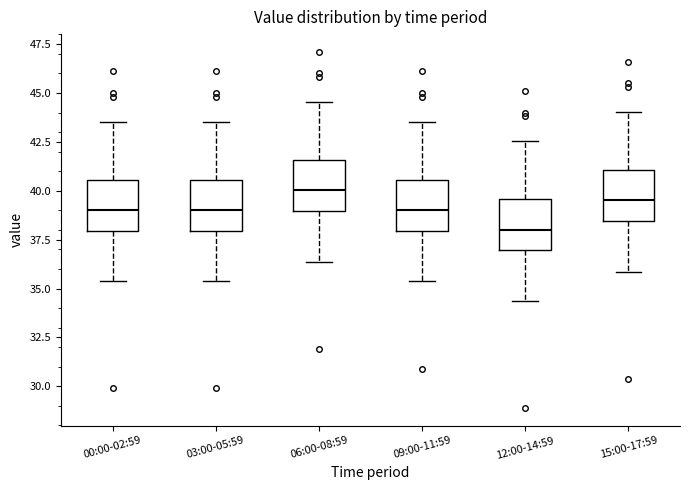

Which box's median line is the highest?

06:00-08:59